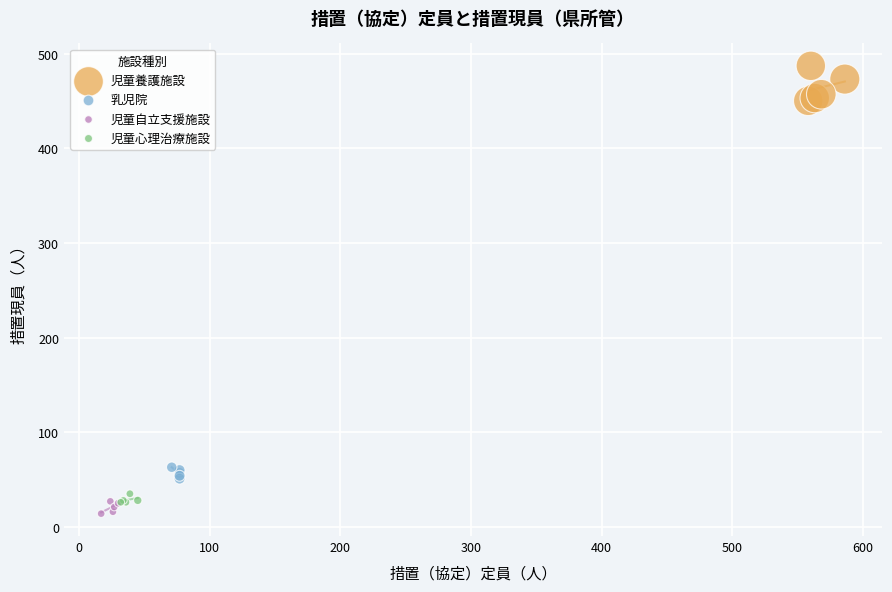

Which series has the widest spread of Y values?

児童養護施設